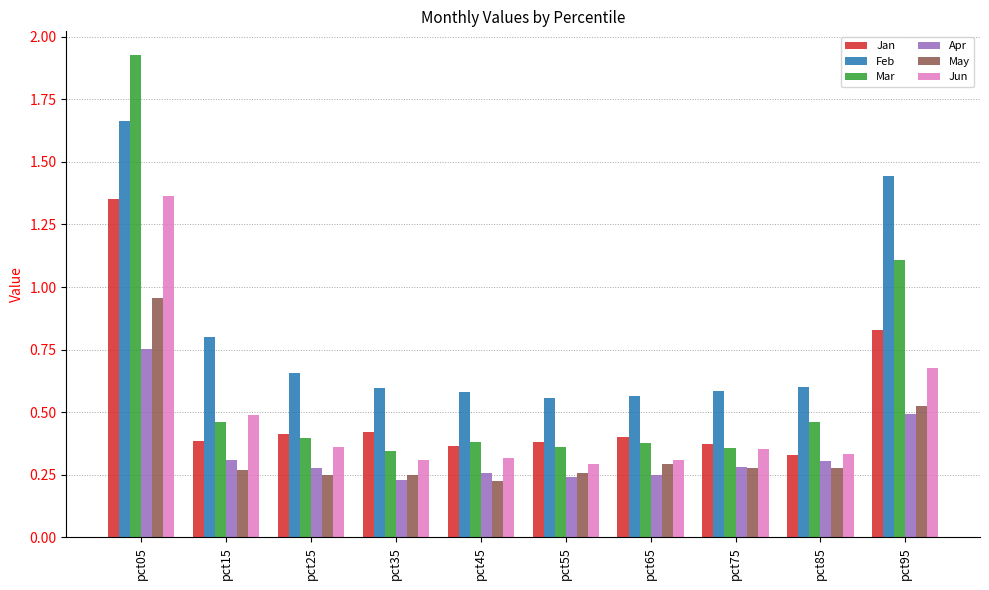

At which label is Feb closest to 1?

pct15